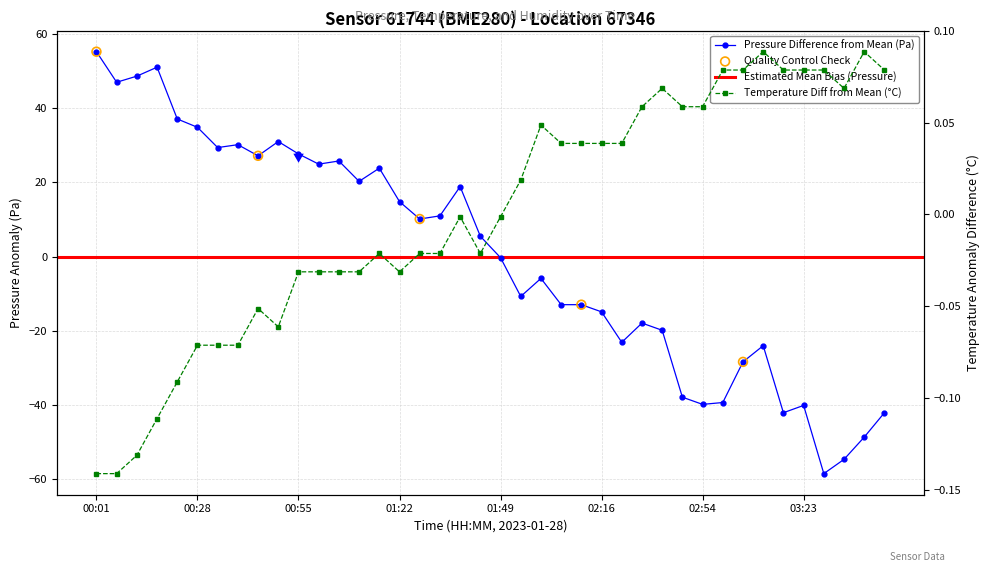

Which series contains the lowest Y value?

pressure